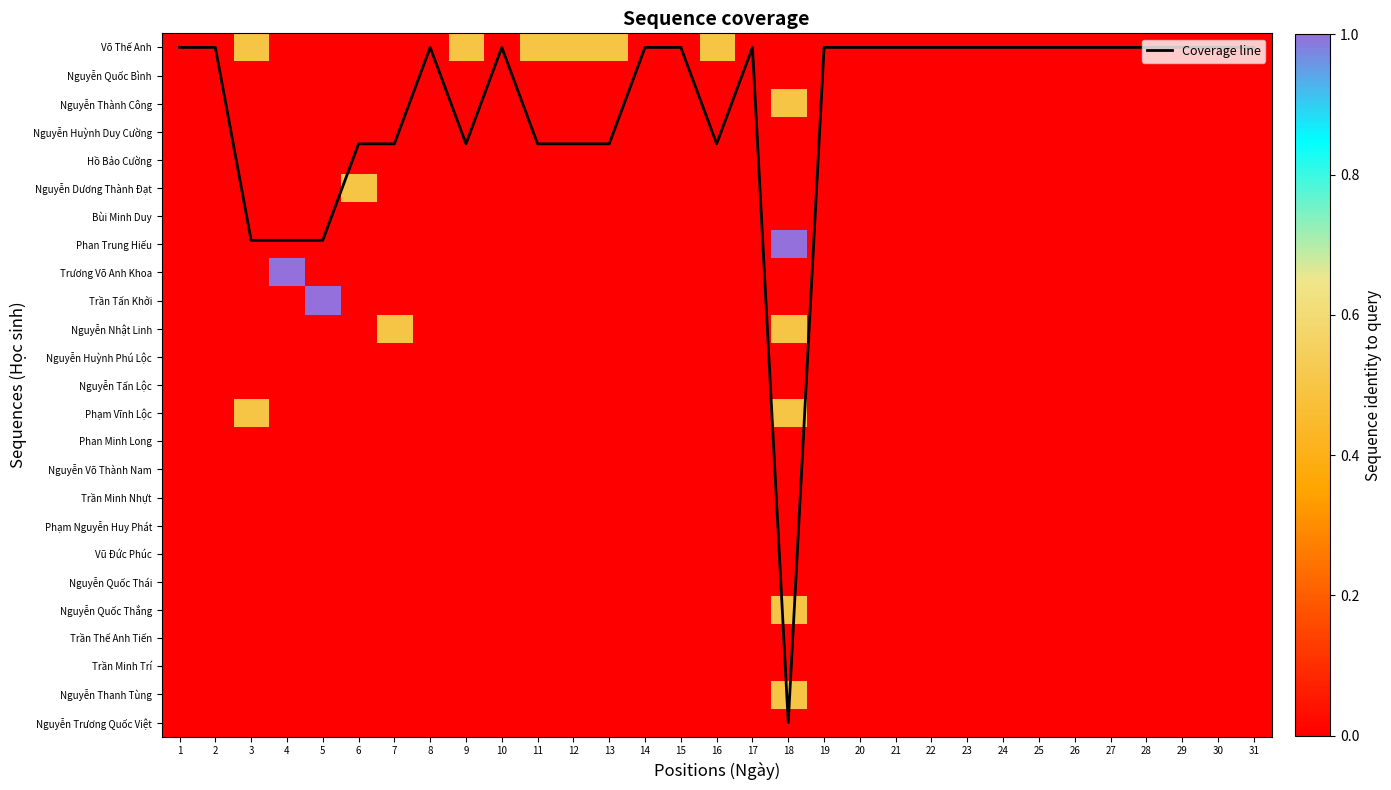

Rank the categories by Bùi Minh Duy value from lowest to highest.

1, 2, 3, 4, 5, 6, 7, 8, 9, 10, 11, 12, 13, 14, 15, 16, 17, 18, 19, 20, 21, 22, 23, 24, 25, 26, 27, 28, 29, 30, 31